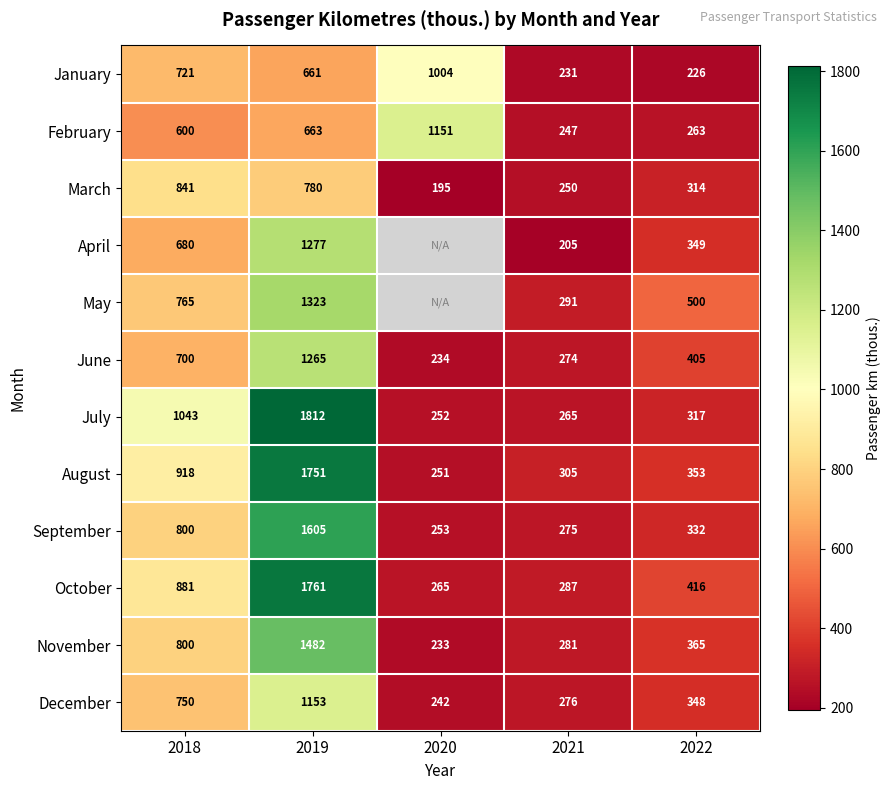

What is the lowest value of the October series?

265